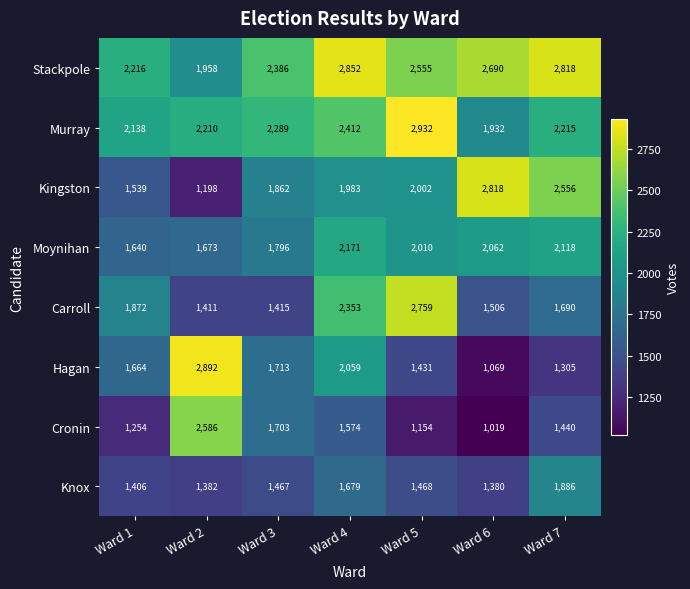

What is the greatest value displayed?

2932